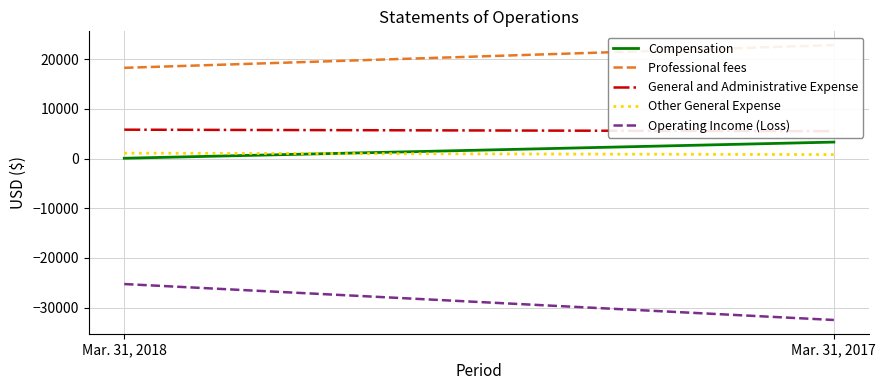

Which series changed the most between Mar. 31, 2018 and Mar. 31, 2017?

Operating Income (Loss)